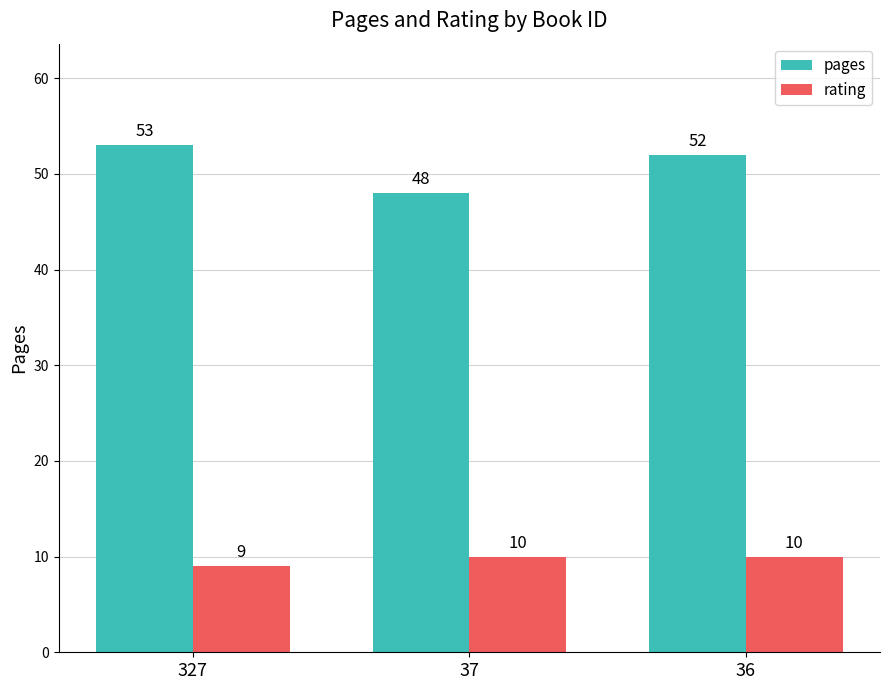

How many groups of bars are there?

3